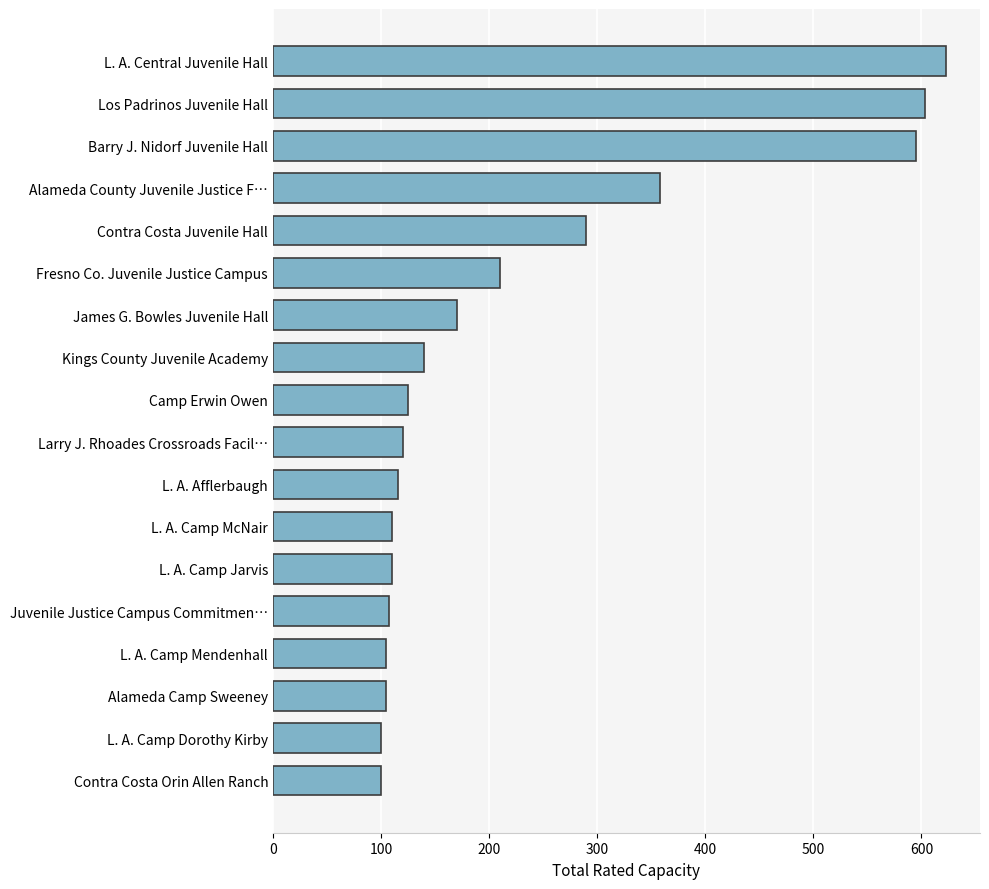

What is the difference between the second highest and second lowest values?

503